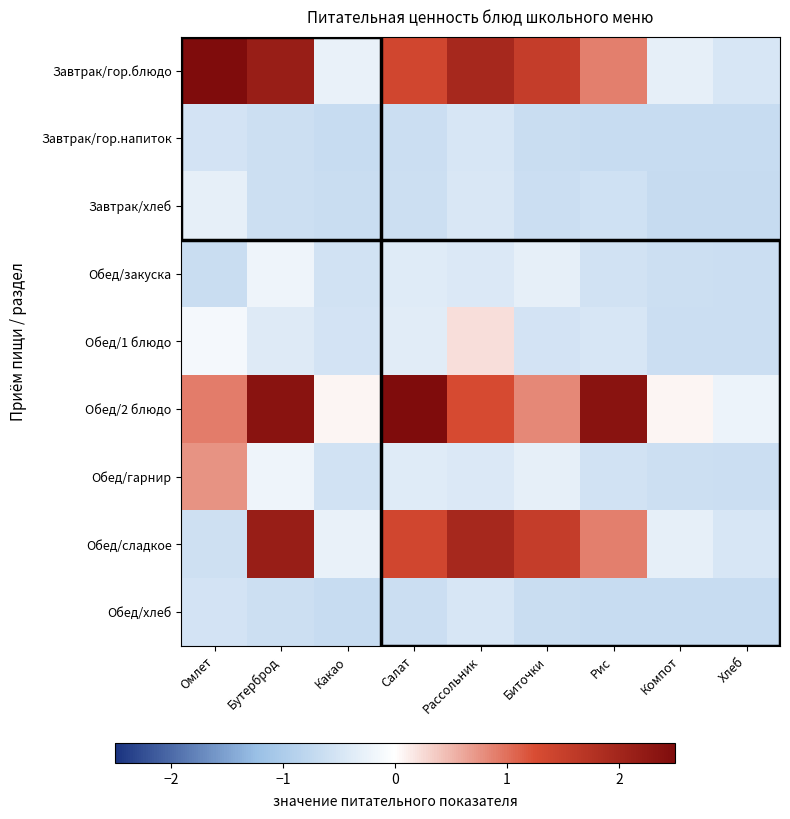

Reading left to right, list all the values displayed in this chart.

Завтрак/гор.блюдо: Омлет=3.5	Бутерброд=2.1	Какао=-0.3	Салат=1.4	Рассольник=1.9	Биточки=1.5	Рис=0.9	Компот=-0.3	Хлеб=-0.5
Завтрак/гор.напиток: Омлет=-0.5	Бутерброд=-0.6	Какао=-0.7	Салат=-0.6	Рассольник=-0.5	Биточки=-0.7	Рис=-0.7	Компот=-0.7	Хлеб=-0.7
Завтрак/хлеб: Омлет=-0.3	Бутерброд=-0.6	Какао=-0.7	Салат=-0.6	Рассольник=-0.5	Биточки=-0.6	Рис=-0.6	Компот=-0.7	Хлеб=-0.7
Обед/закуска: Омлет=-0.7	Бутерброд=-0.2	Какао=-0.6	Салат=-0.4	Рассольник=-0.4	Биточки=-0.3	Рис=-0.6	Компот=-0.6	Хлеб=-0.6
Обед/1 блюдо: Омлет=-0.1	Бутерброд=-0.4	Какао=-0.5	Салат=-0.4	Рассольник=0.2	Биточки=-0.5	Рис=-0.5	Компот=-0.6	Хлеб=-0.6
Обед/2 блюдо: Омлет=0.9	Бутерброд=2.3	Какао=0.1	Салат=3.1	Рассольник=1.3	Биточки=0.8	Рис=2.3	Компот=0.1	Хлеб=-0.2
Обед/гарнир: Омлет=0.8	Бутерброд=-0.2	Какао=-0.6	Салат=-0.4	Рассольник=-0.4	Биточки=-0.3	Рис=-0.6	Компот=-0.6	Хлеб=-0.6
Обед/сладкое: Омлет=-0.6	Бутерброд=2.1	Какао=-0.3	Салат=1.4	Рассольник=1.9	Биточки=1.5	Рис=0.9	Компот=-0.3	Хлеб=-0.5
Обед/хлеб: Омлет=-0.5	Бутерброд=-0.6	Какао=-0.7	Салат=-0.6	Рассольник=-0.5	Биточки=-0.7	Рис=-0.7	Компот=-0.7	Хлеб=-0.7